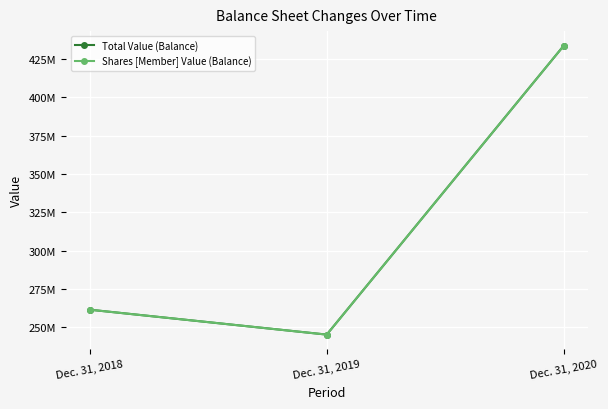

At which label is Total Value (Balance) closest to 339580574?

Dec. 31, 2018